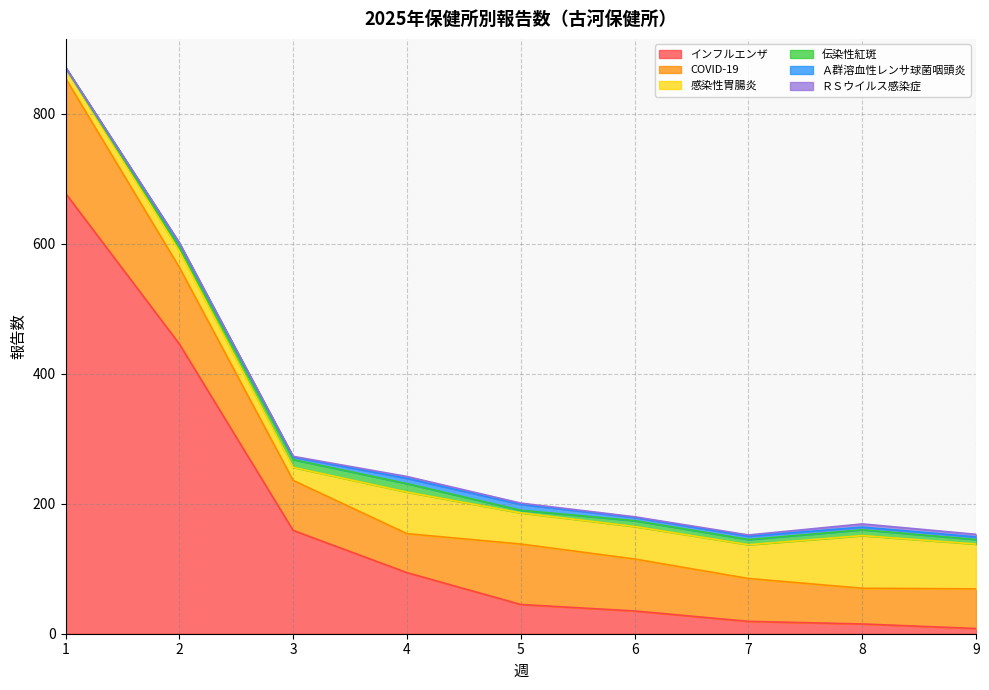

Rank the series at 9 from lowest to highest value.

Ａ群溶血性レンサ球菌咽頭炎, ＲＳウイルス感染症, 伝染性紅斑, インフルエンザ, COVID-19, 感染性胃腸炎